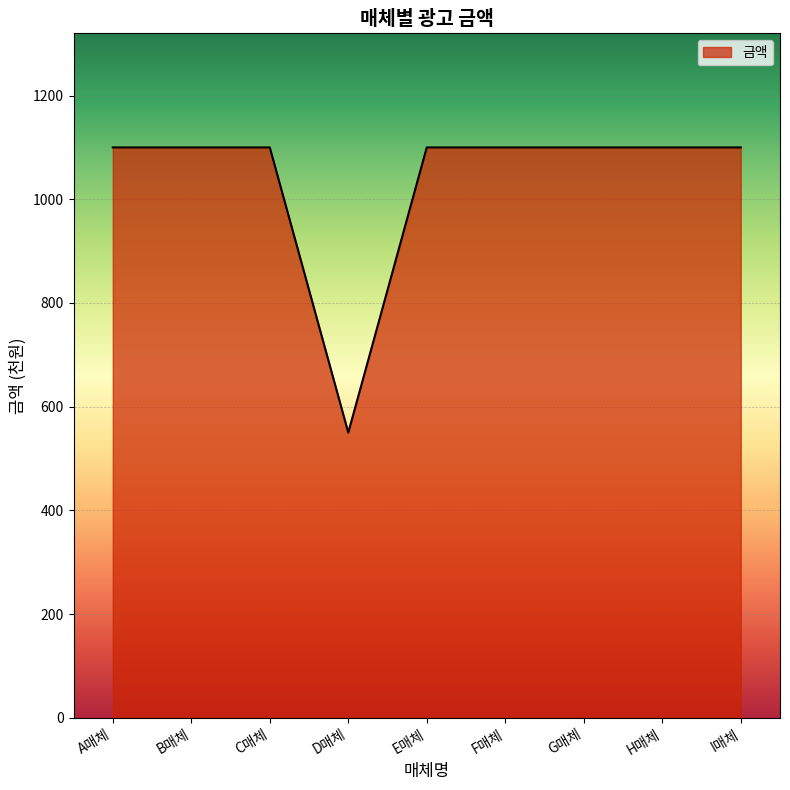

Which has a higher value, D매체 or E매체?

E매체